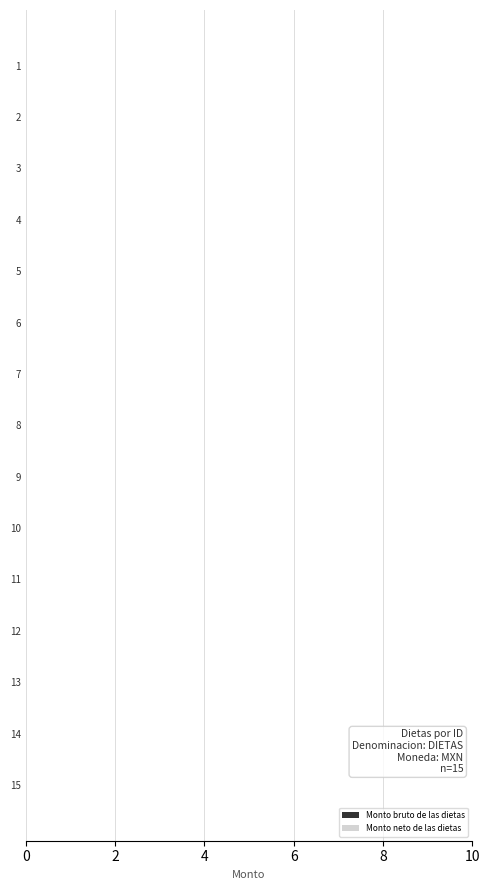

How many categories are shown in the chart?

15